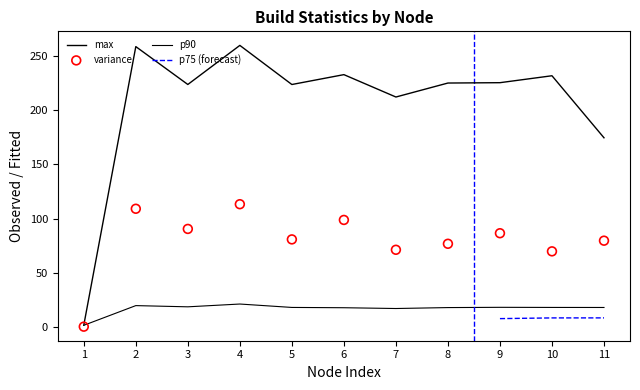

Which series has the largest total across all categories?

max